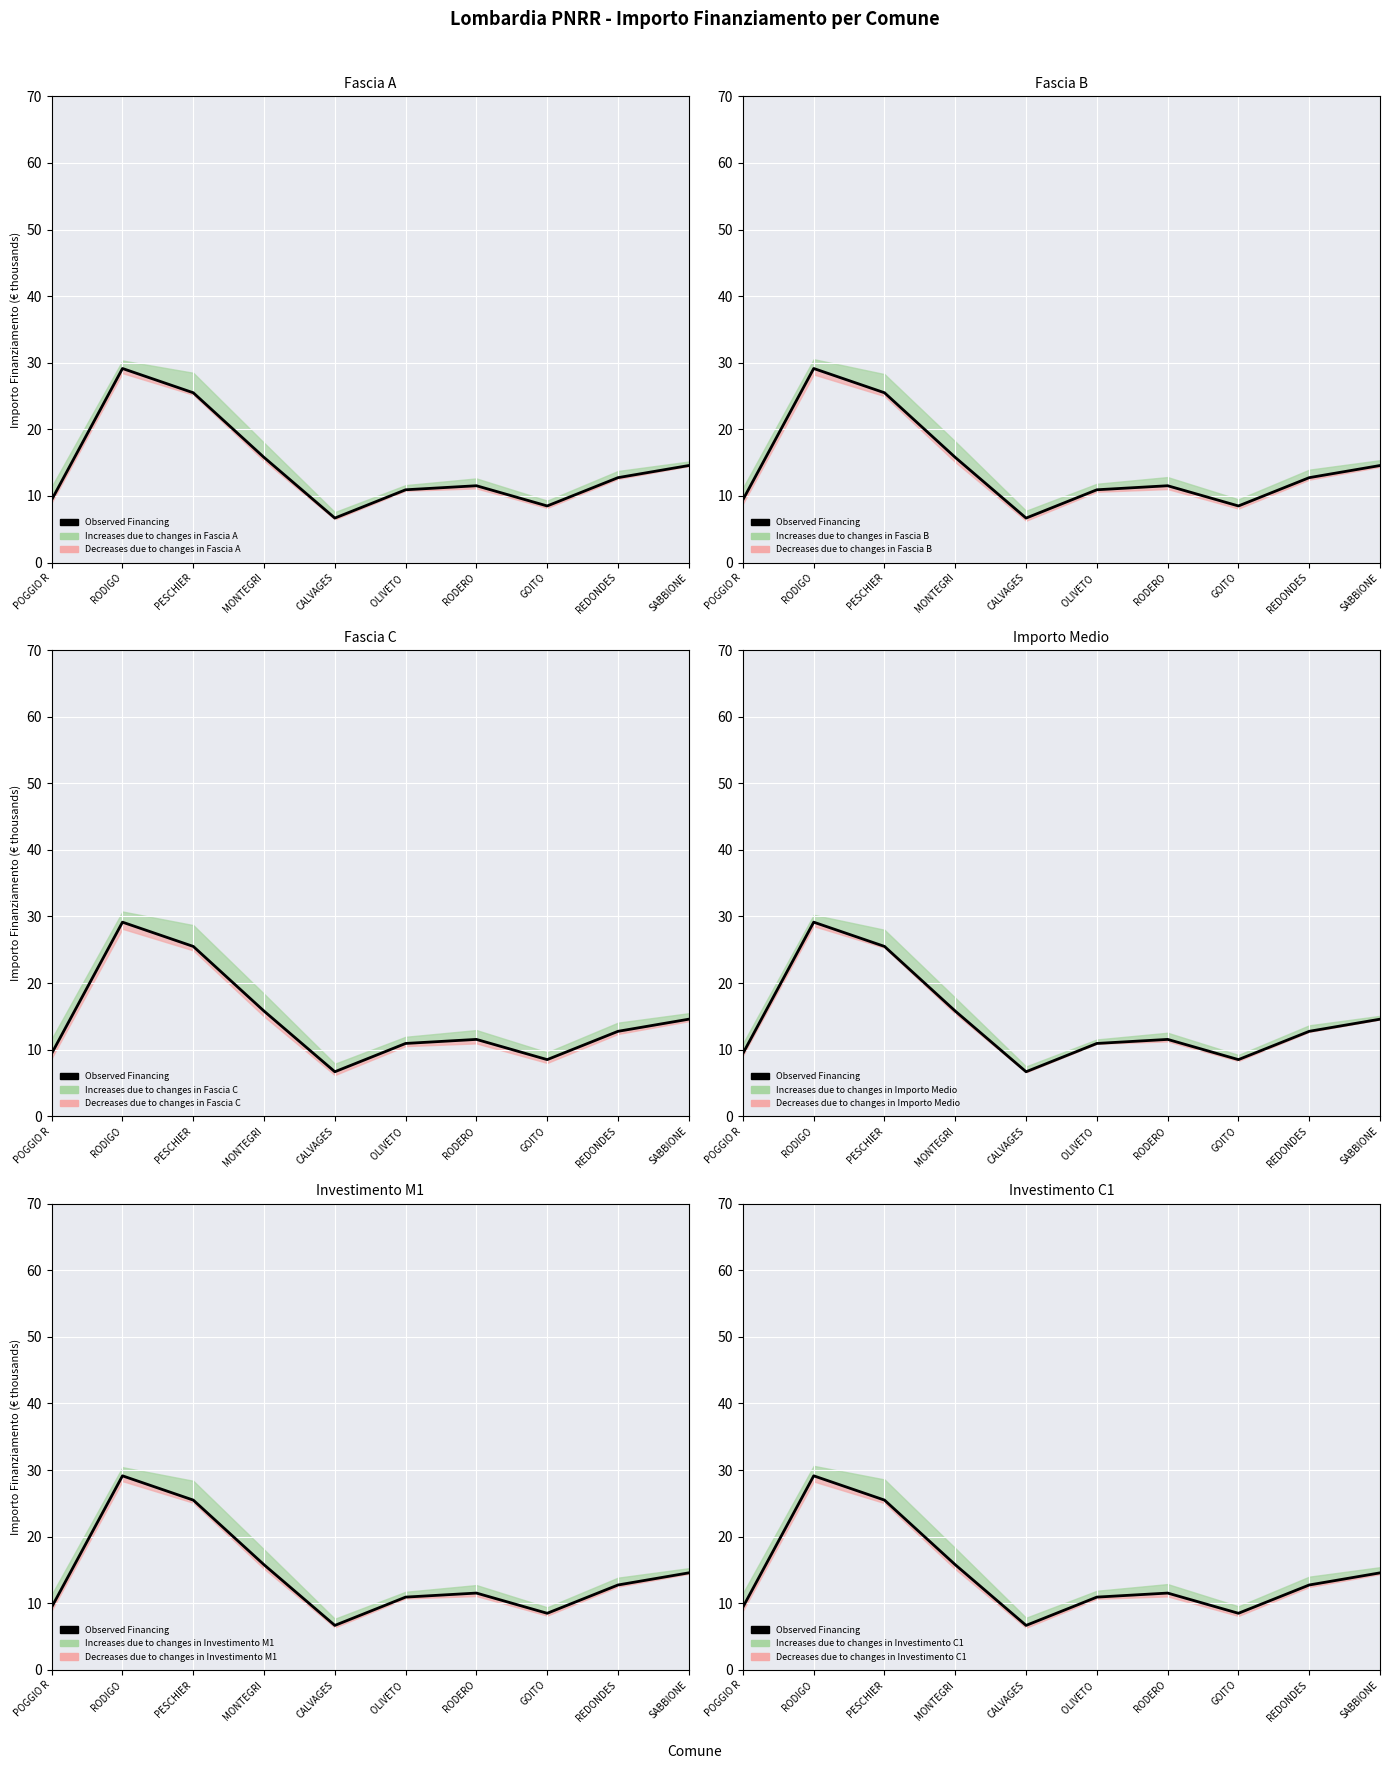

How many interior local peaks (higher than both neighbors) does the data have?

2